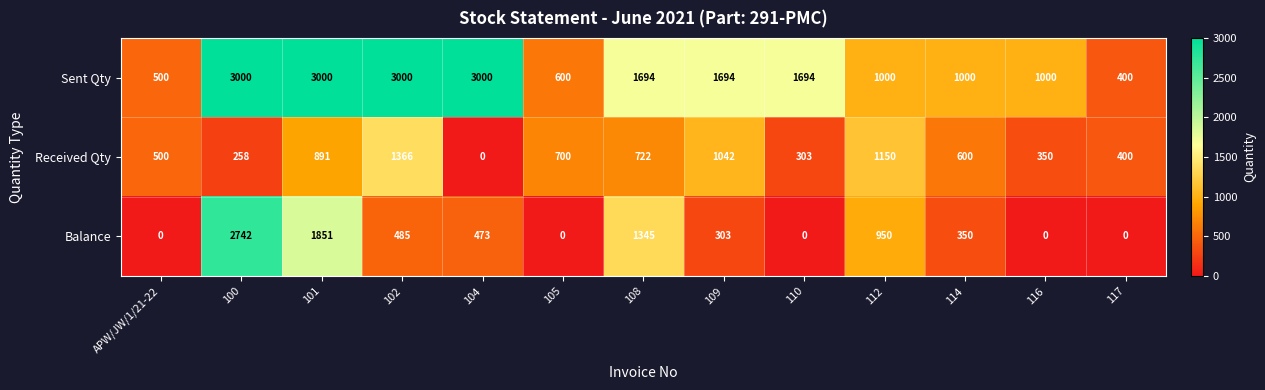

How many Sent Qty values are between 1000 and 3000?

10